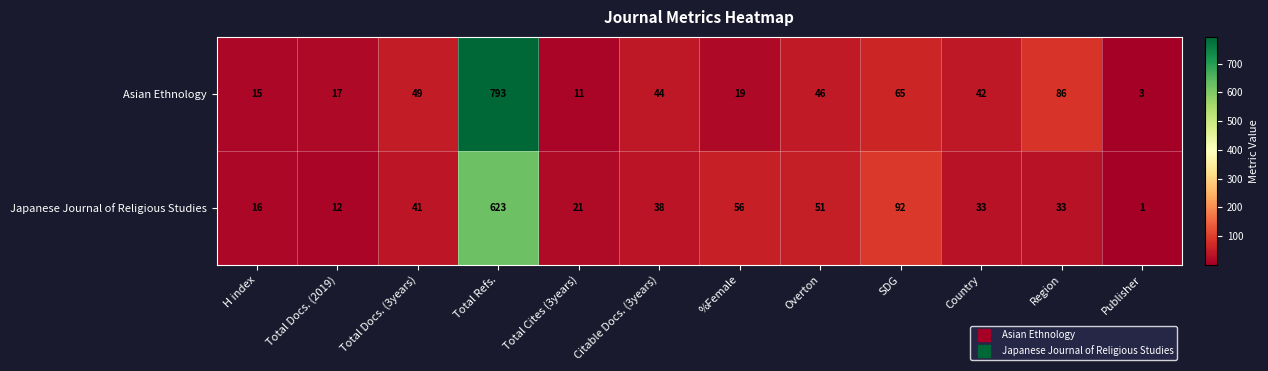

True or false: Asian Ethnology has a value of 3 at Publisher.

True